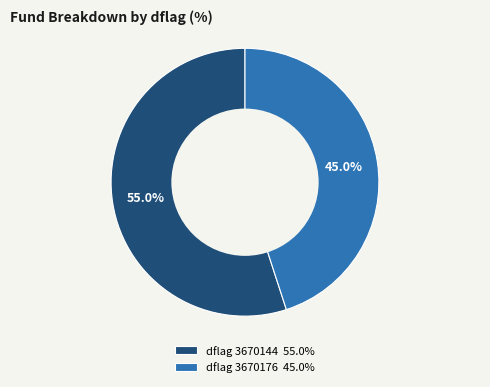

What portion of the pie excludes dflag 3670144 55.0%?

45.0%